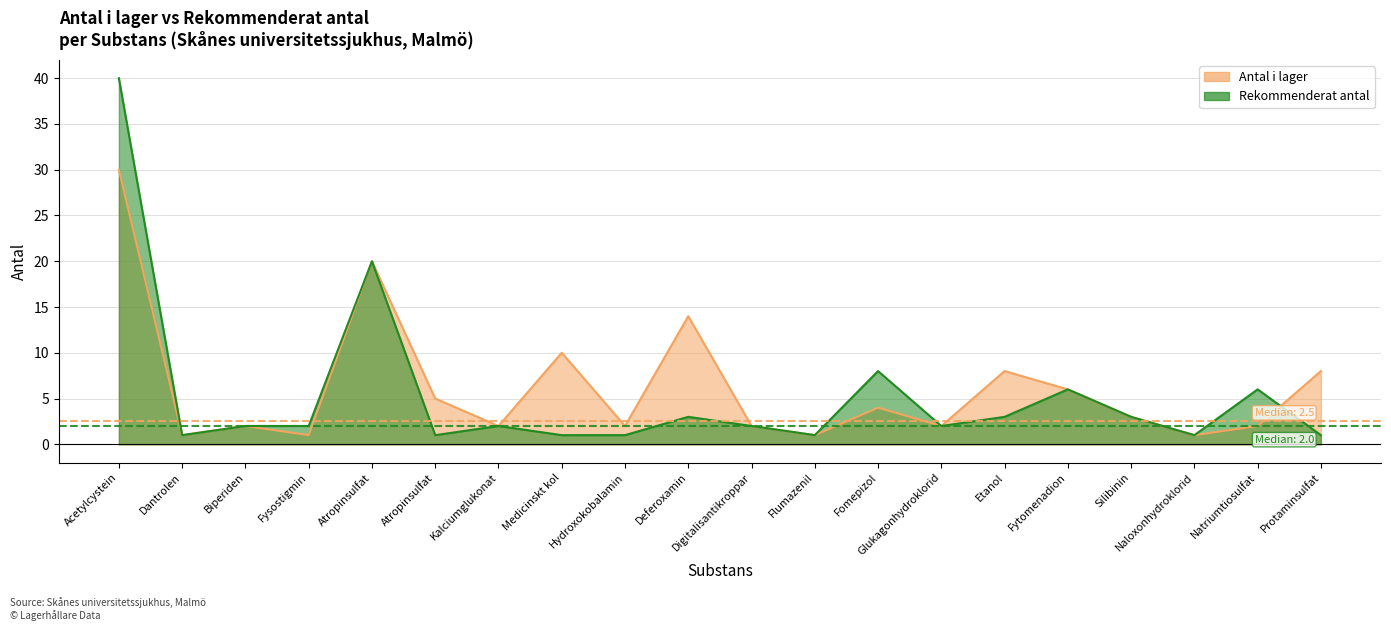

At which category is the sum across all series the highest?

Acetylcystein